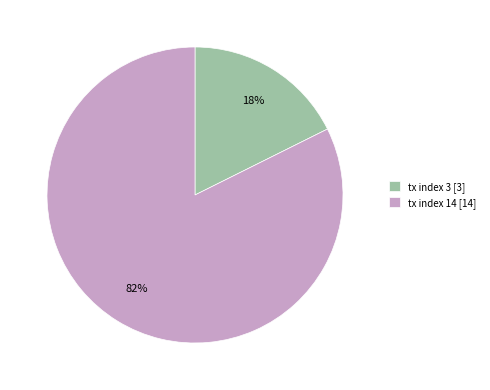

What is the ratio of the value at tx index 3 to the value at tx index 14?

0.2